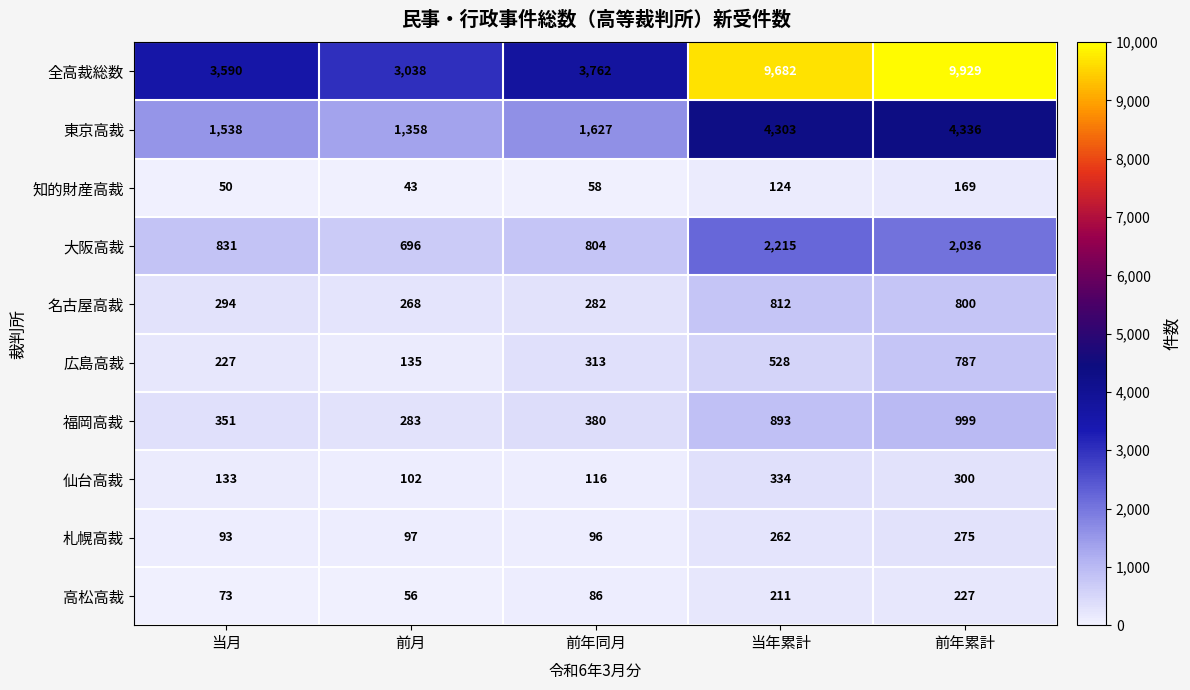

At 当月, list the series in order from largest to smallest.

全高裁総数, 東京高裁, 大阪高裁, 福岡高裁, 名古屋高裁, 広島高裁, 仙台高裁, 札幌高裁, 高松高裁, 知的財産高裁